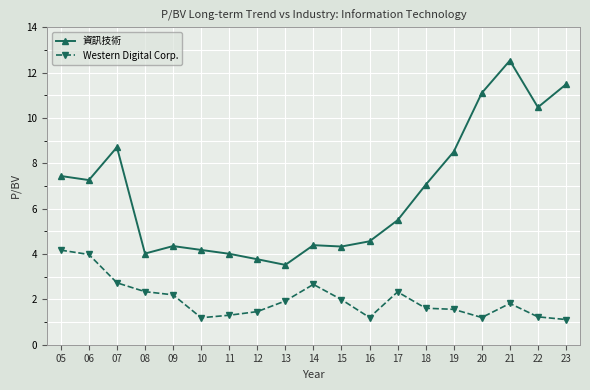

What is the difference between the second highest and second lowest values in the 資訊技術 series?

7.7